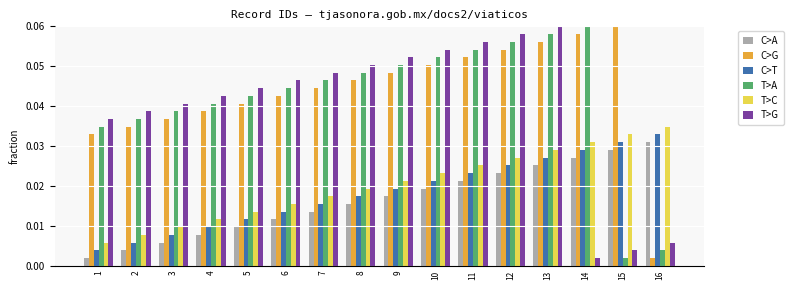

What is the sum of all C>T values?

0.3